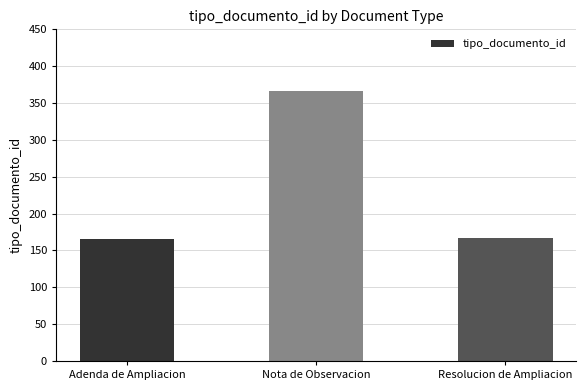

What is the change in value from Nota de Observacion to Resolucion de Ampliacion?

-199